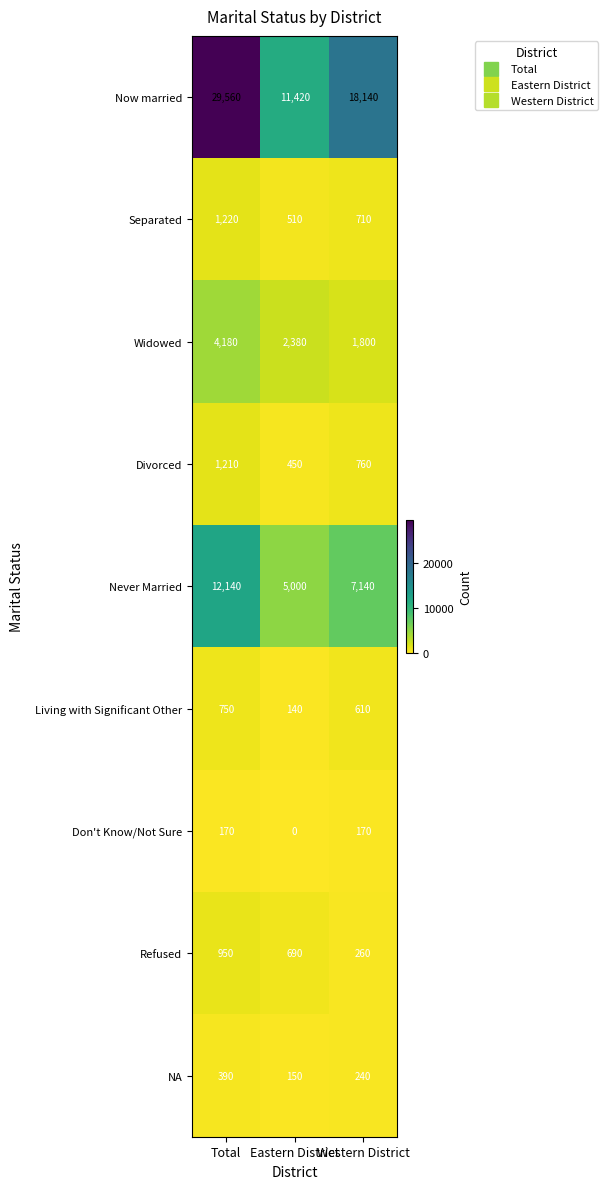

How many categories are shown in the chart?

3